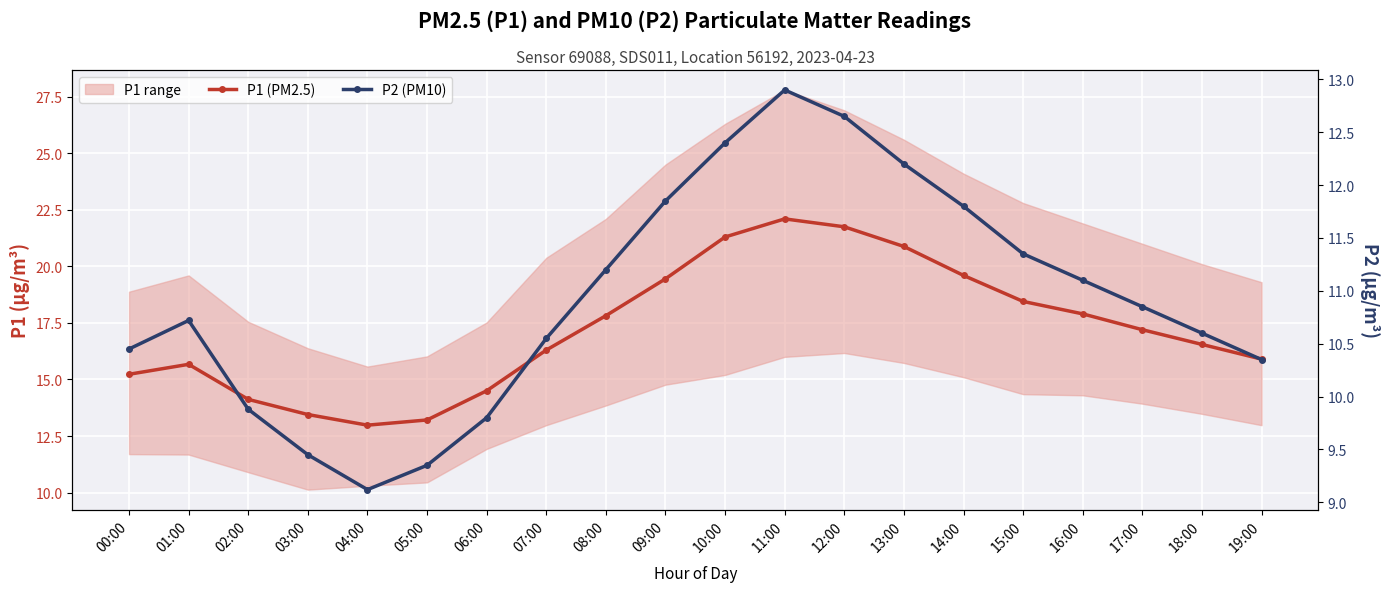

What are all the series names shown in the legend?

P1 (PM2.5), P2 (PM10)